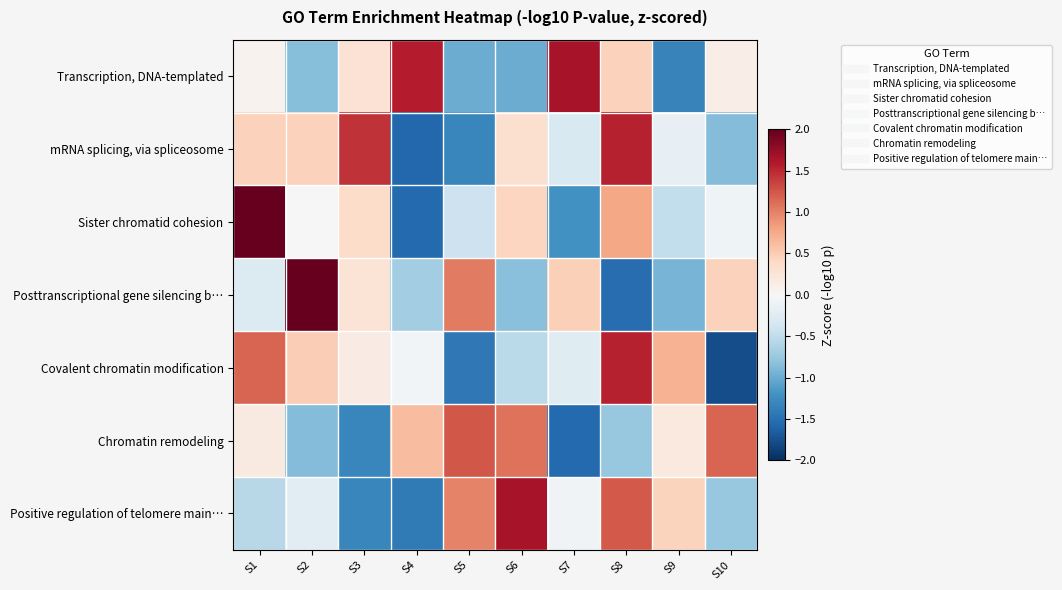

List the series in order of their peak value, highest first.

Sister chromatid cohesion, Posttranscriptional gene silencing b…, Transcription, DNA-templated, Positive regulation of telomere main…, mRNA splicing, via spliceosome, Covalent chromatin modification, Chromatin remodeling